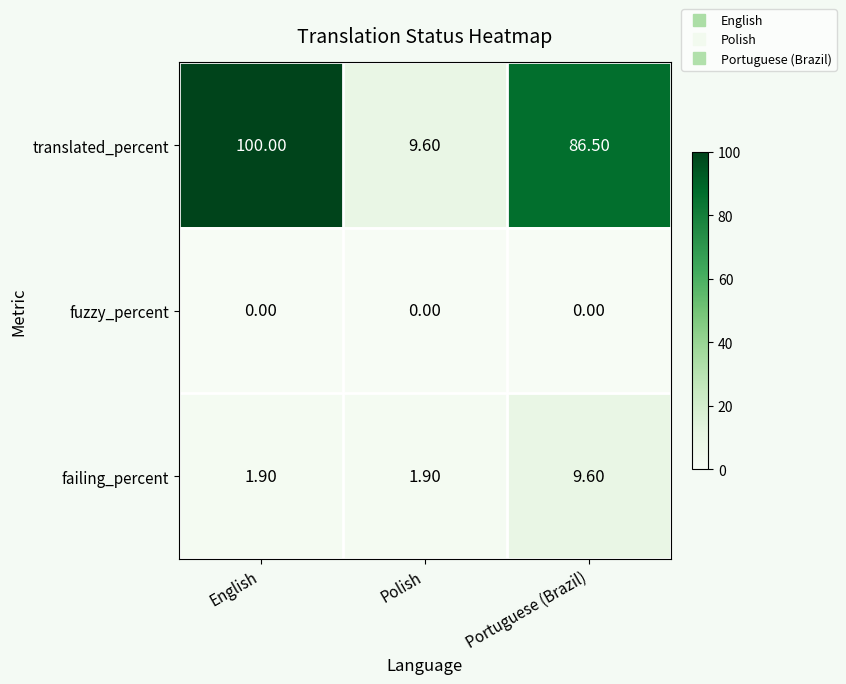

At which label does failing_percent reach its peak?

Portuguese (Brazil)